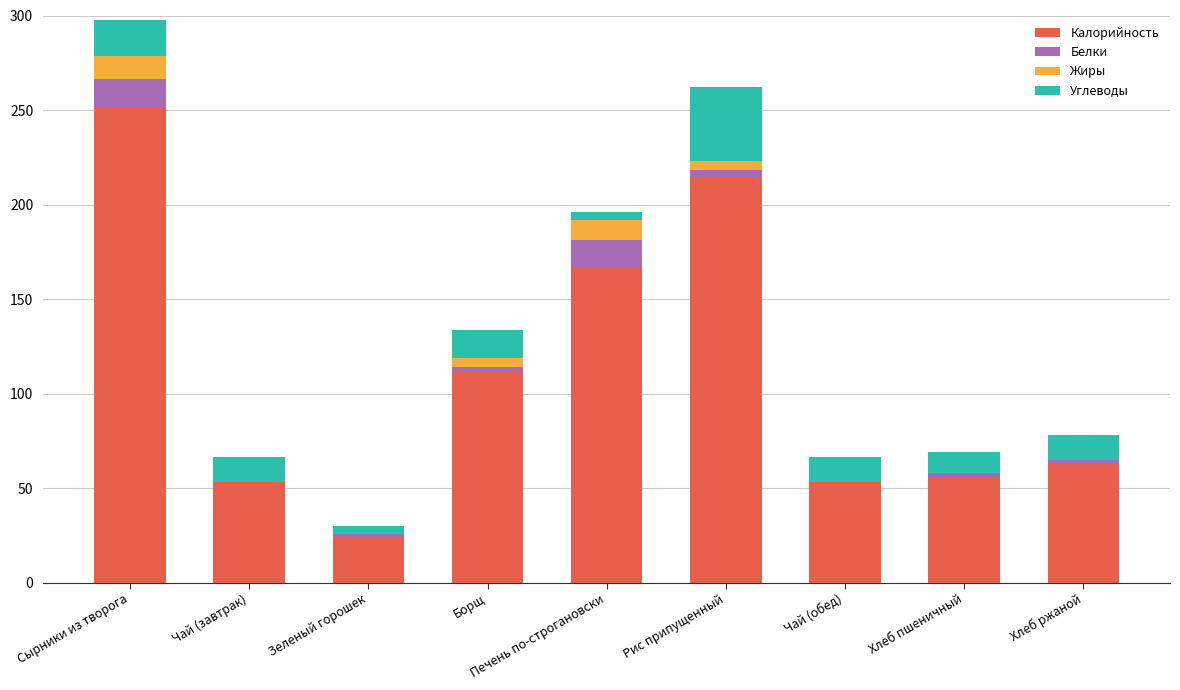

At which category is the sum across all series the highest?

Сырники из творога